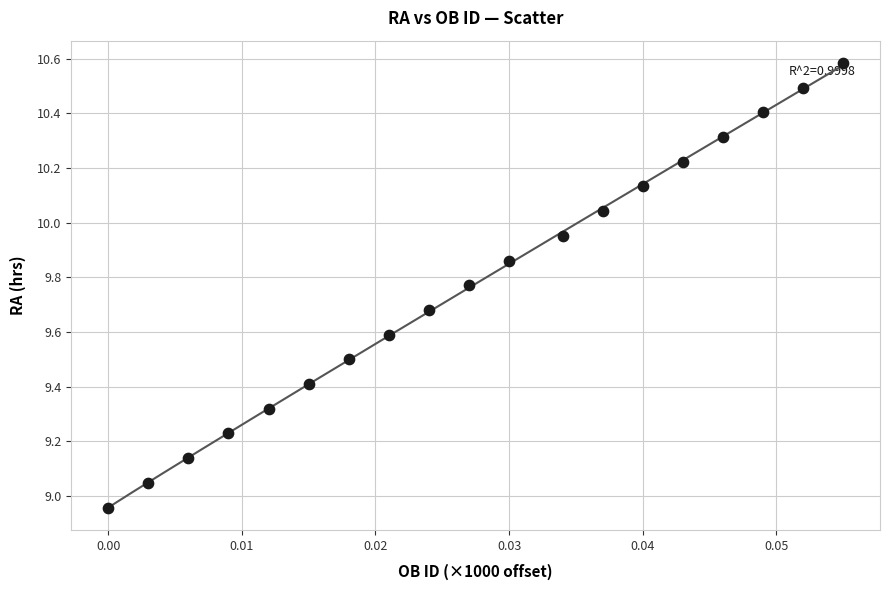

What is the range of Y values (max minus min)?

1.6